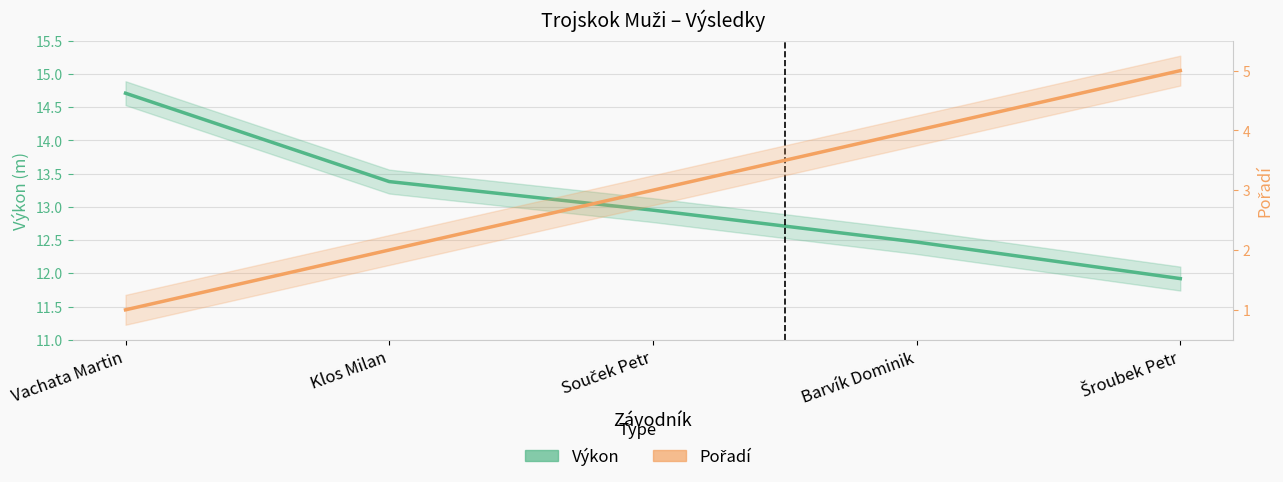

Reading left to right, transcribe all the data shown in this chart.

Výkon: 14.7	13.4	12.9	12.5	11.9
Pořadí: 1.0	2.0	3.0	4.0	5.0